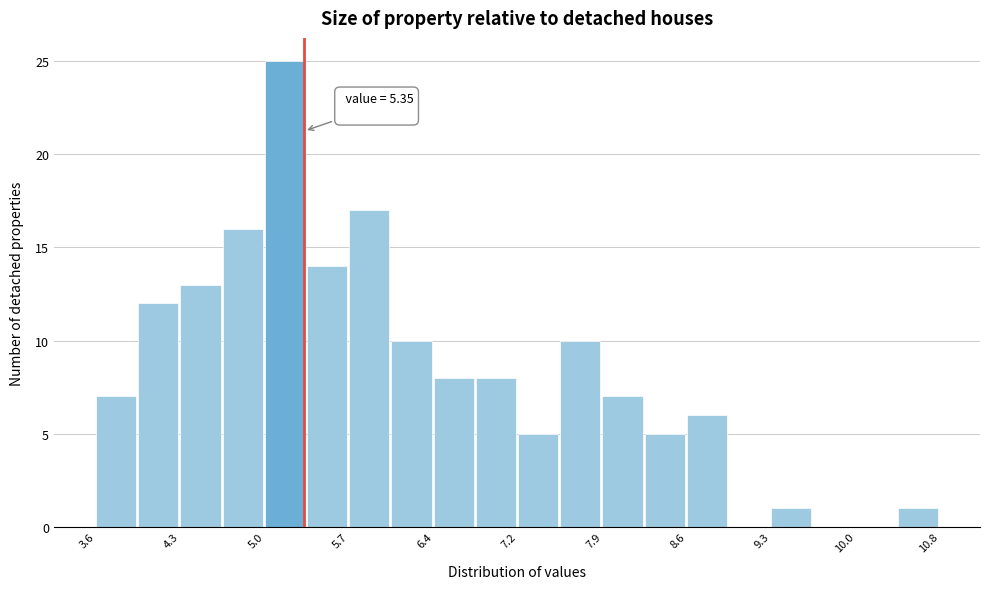

Around what value on the x-axis is the tallest bar? Give the approximate position of its centre, as read against the axis.

5.2